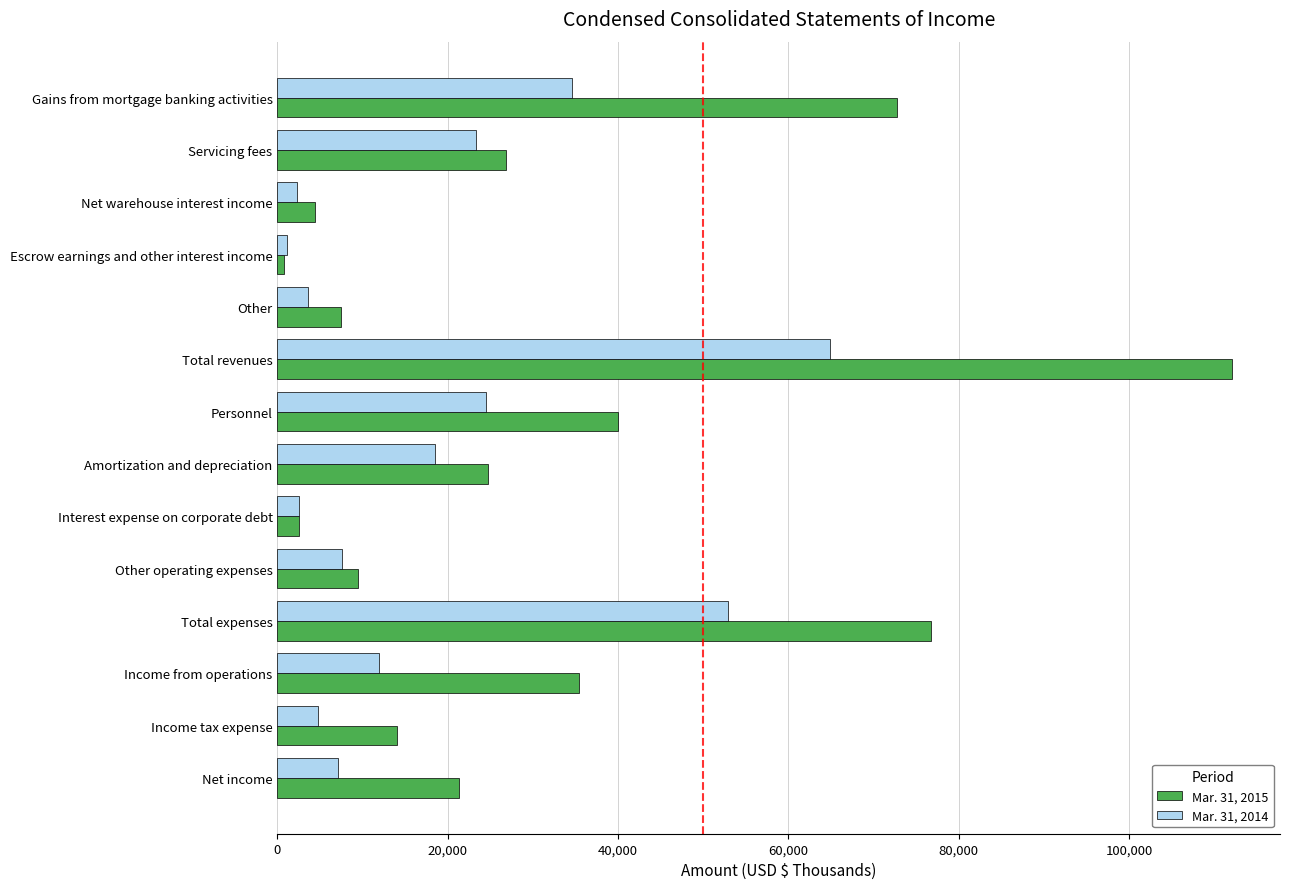

The Mar. 31, 2015 series shows 26841 at Servicing fees. True or false?

True